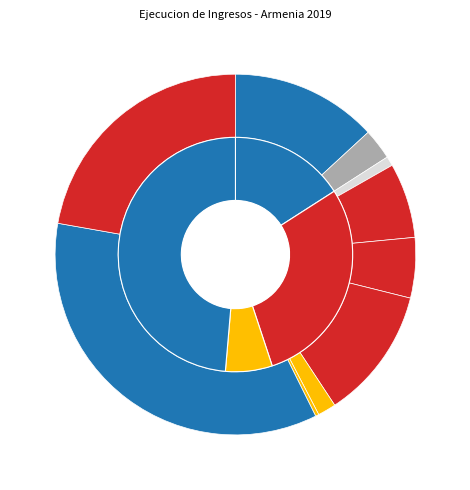

Is there a majority slice in this chart?

No